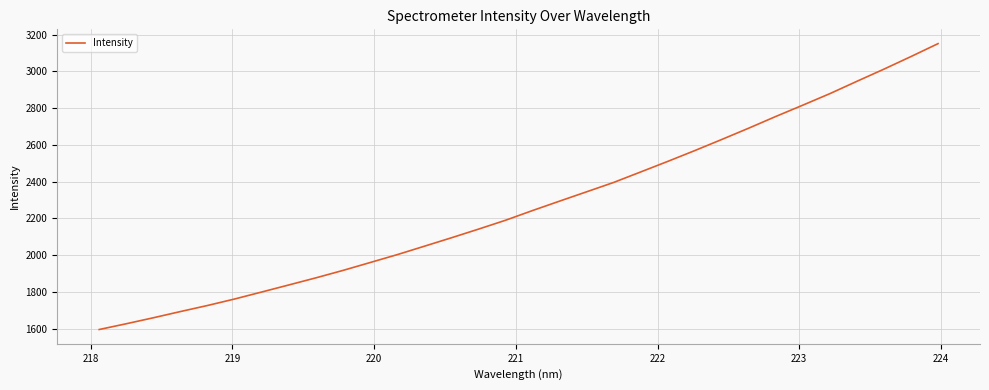

What is the minimum value shown in the chart?

1596.4